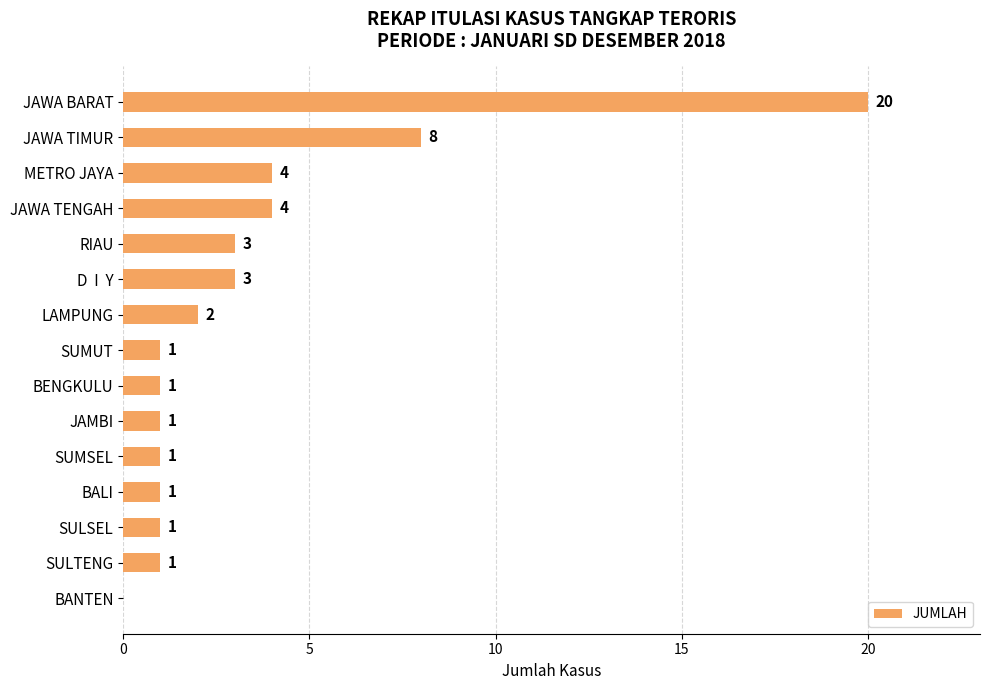

The value at SULSEL is 1. True or false?

True